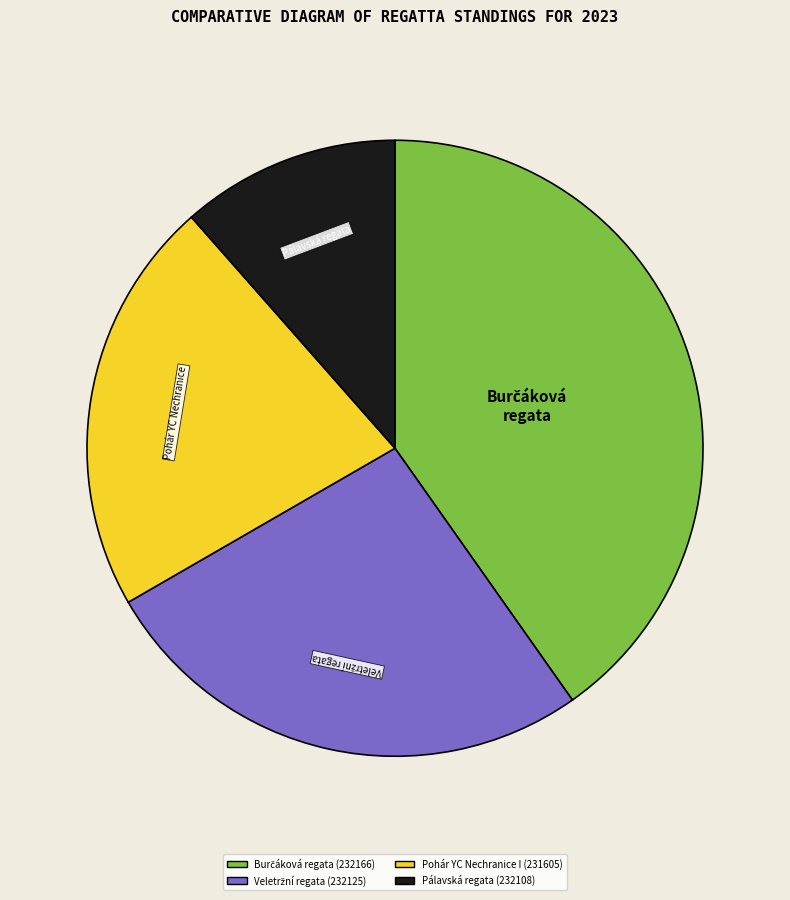

Is there a majority slice in this chart?

No